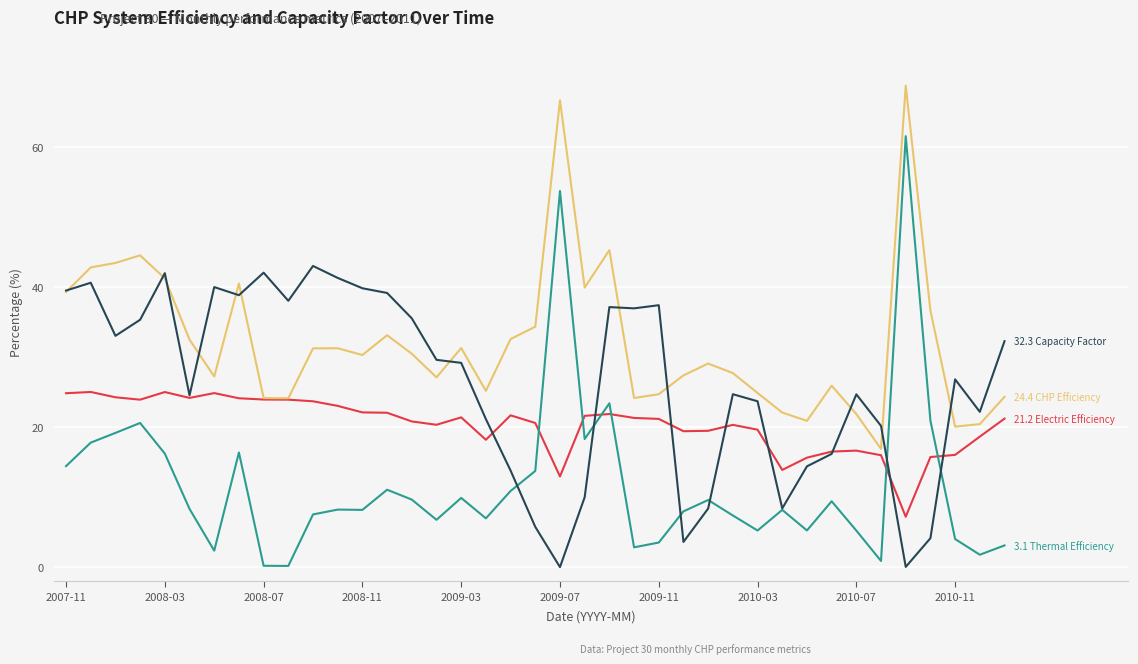

What is the maximum value shown in the chart?

68.8